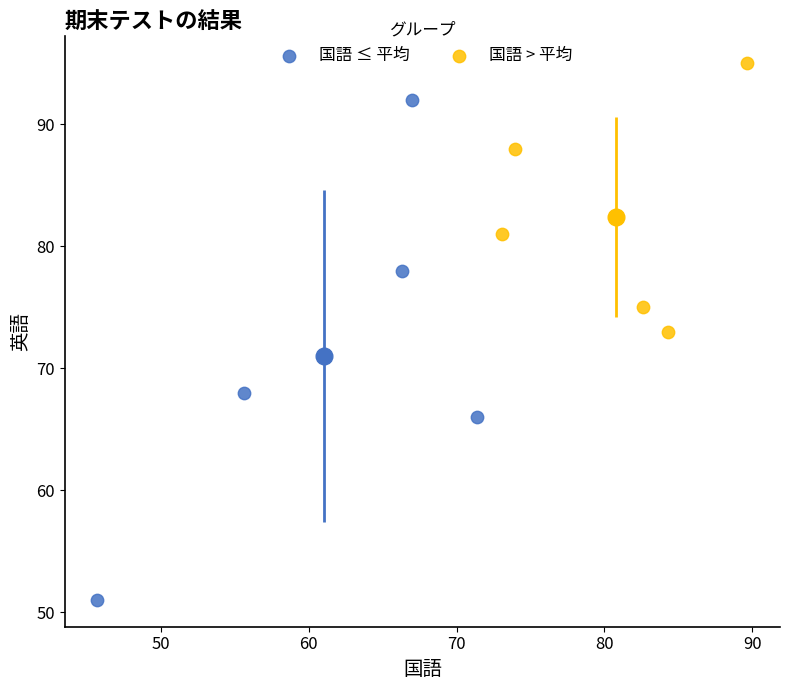

Which series reaches the maximum Y coordinate?

国語 > 平均